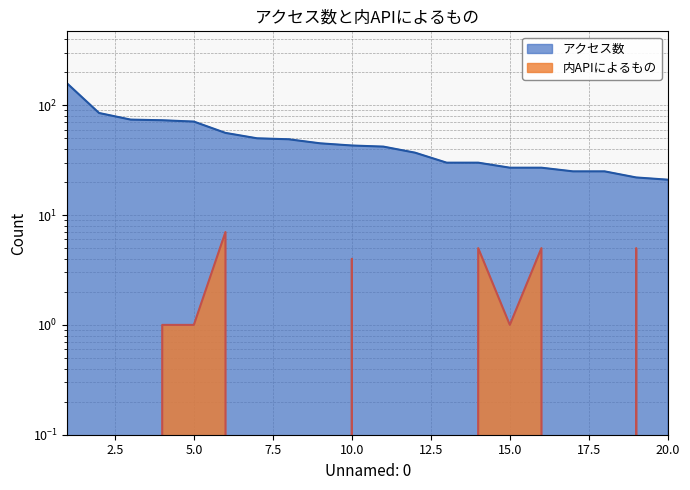

The value of アクセス数 at 16 is 17. True or false?

False